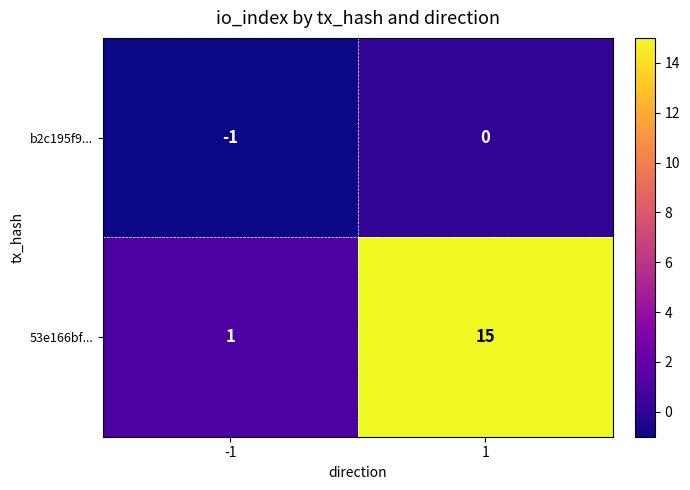

What is the total value across all series at 1?

15